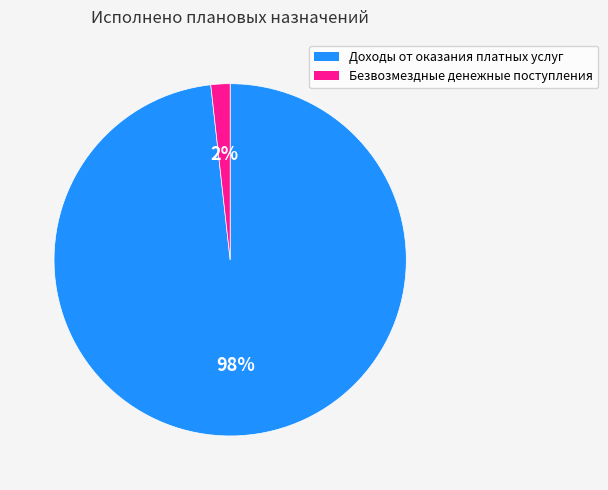

Which has a higher value, Безвозмездные денежные поступления or Доходы от оказания платных услуг?

Доходы от оказания платных услуг